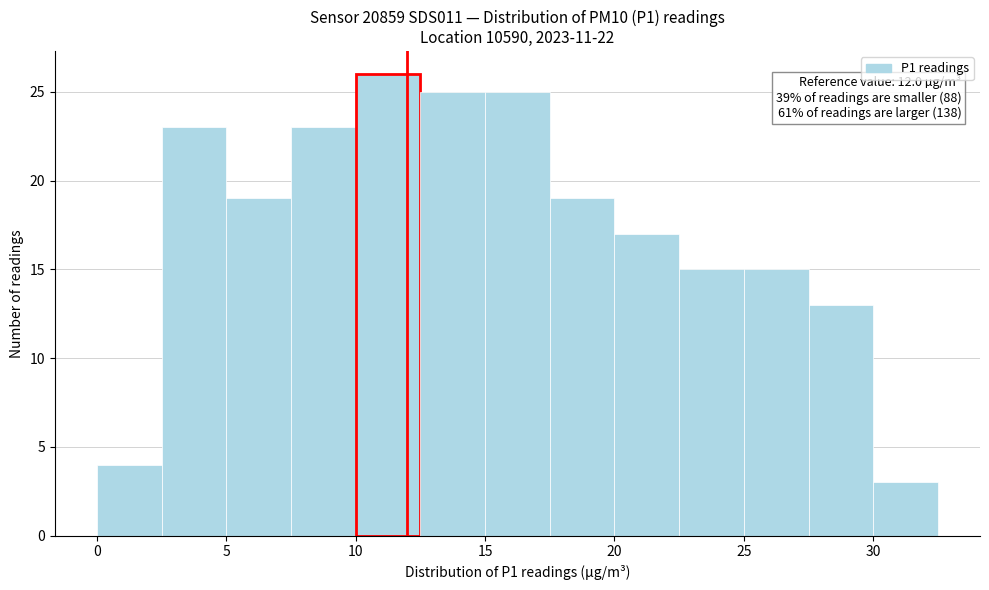

Over which range of the x-axis is the bar tallest?

10.0 to 12.5